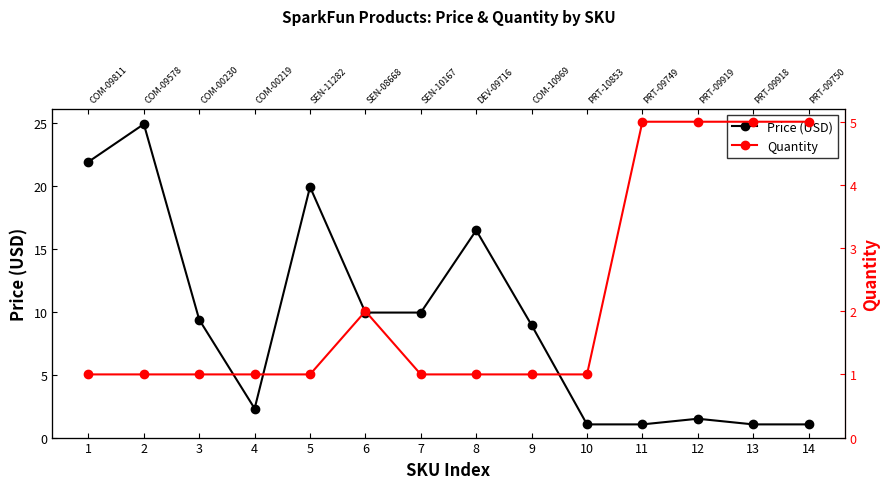

How many distinct data groups are displayed?

2